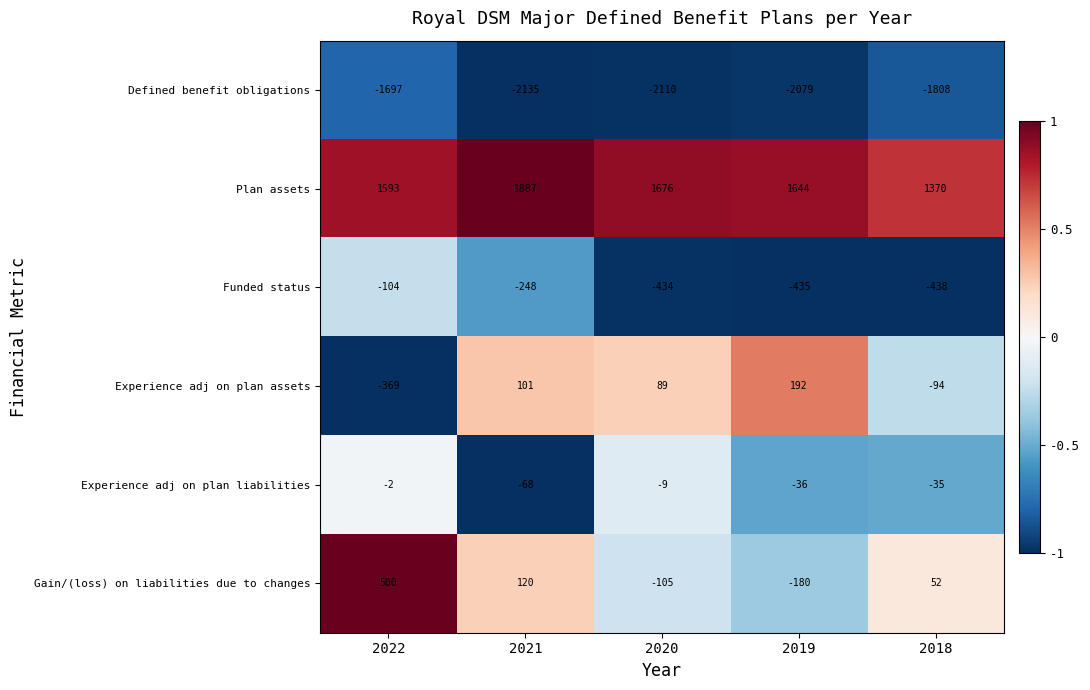

Between 2022 and 2021, which series saw the biggest shift?

Experience adj on plan assets